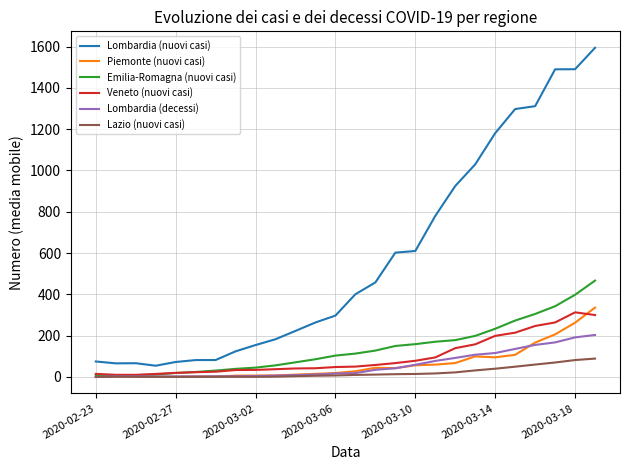

What is the maximum value shown in the chart?

1594.1